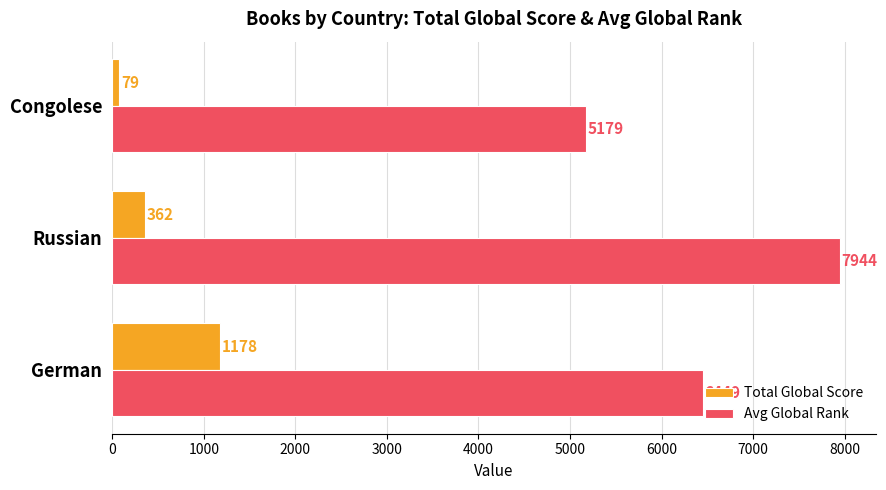

What is the maximum value for Avg Global Rank?

7944